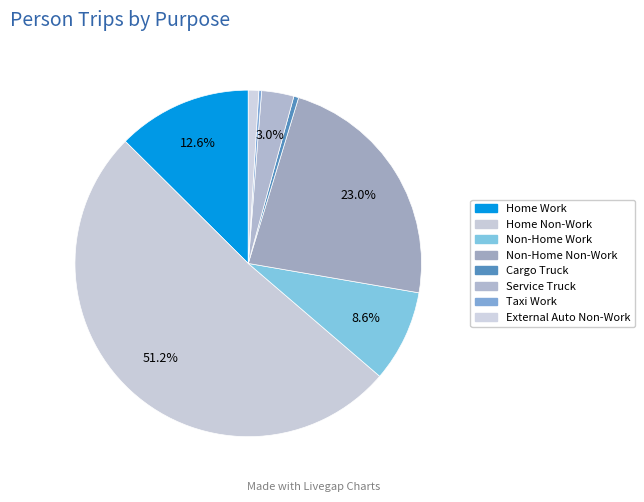

Which slice is the largest?

Home Non-Work